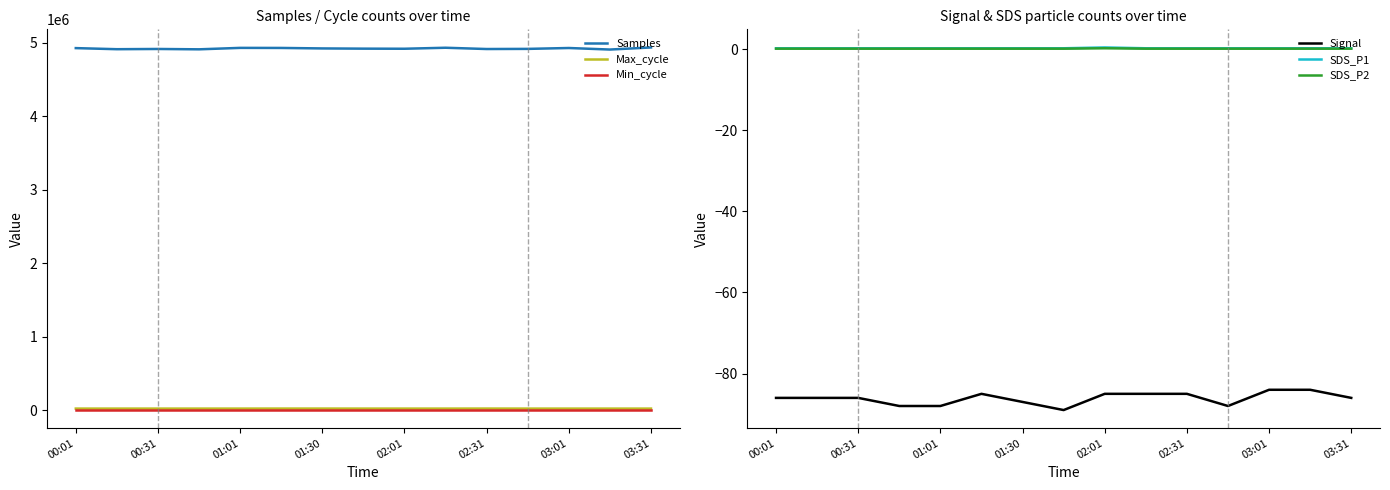

True or false: Samples and Max_cycle intersect in this chart.

False